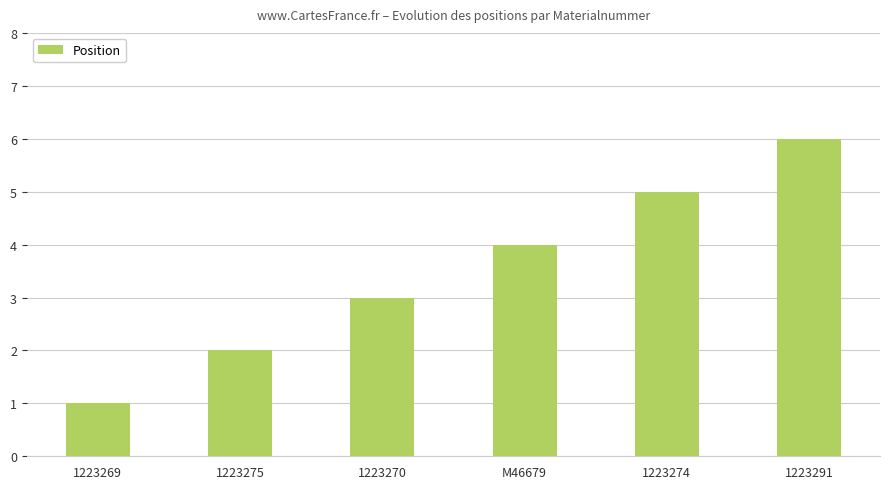

Reading right to left, extract all data points from this chart.

1223291=6	1223274=5	M46679=4	1223270=3	1223275=2	1223269=1